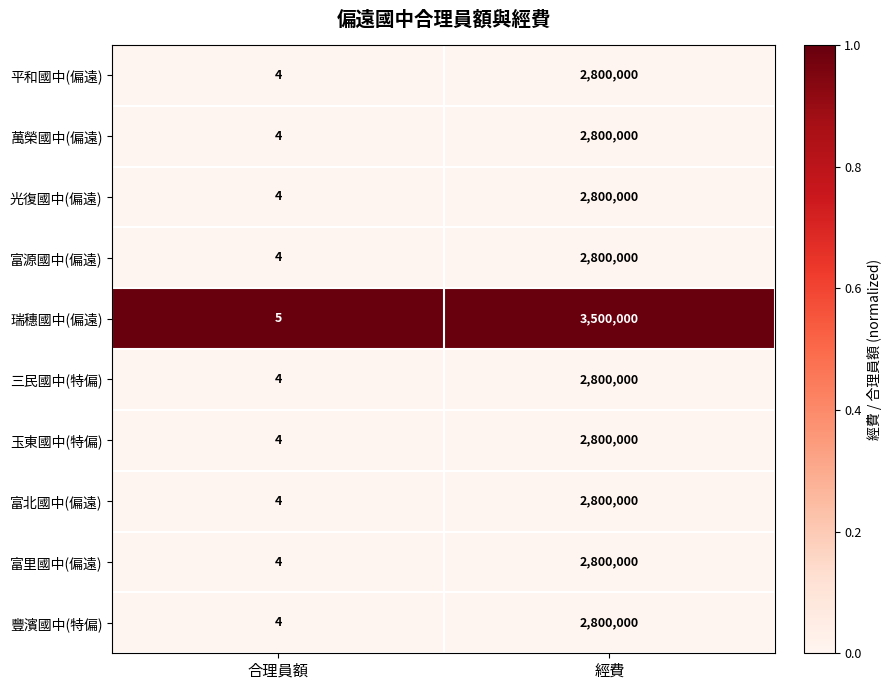

Reading left to right, what are all the values shown in this chart?

平和國中(偏遠): 4	2800000
萬榮國中(偏遠): 4	2800000
光復國中(偏遠): 4	2800000
富源國中(偏遠): 4	2800000
瑞穗國中(偏遠): 5	3500000
三民國中(特偏): 4	2800000
玉東國中(特偏): 4	2800000
富北國中(偏遠): 4	2800000
富里國中(偏遠): 4	2800000
豐濱國中(特偏): 4	2800000